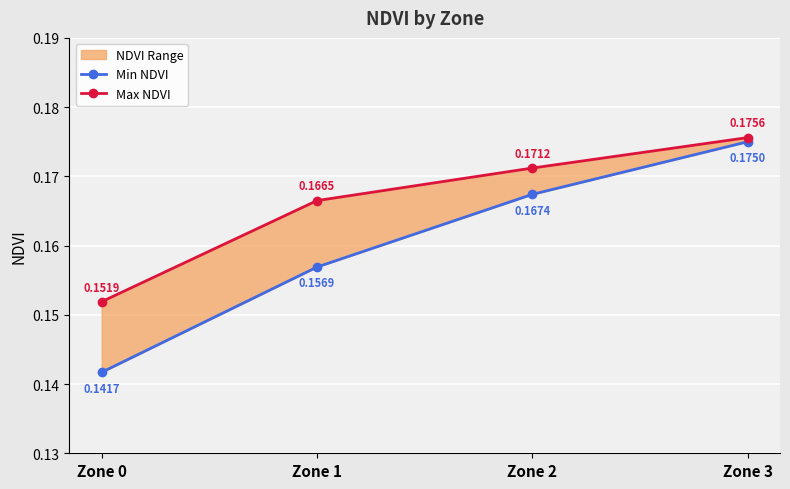

What is the total value across all series at Zone 0?

0.3